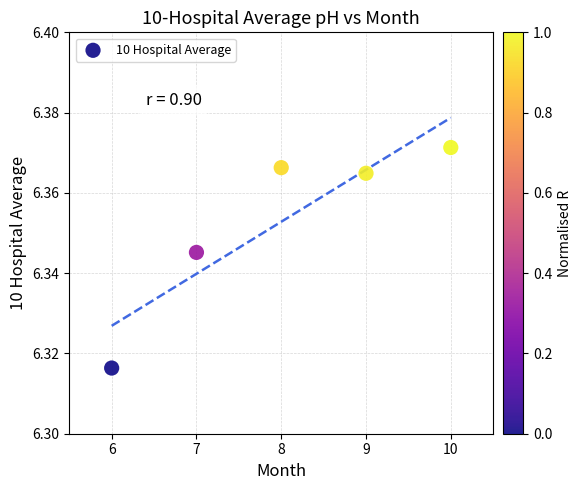

What is the range of X values (max minus min)?

4.0